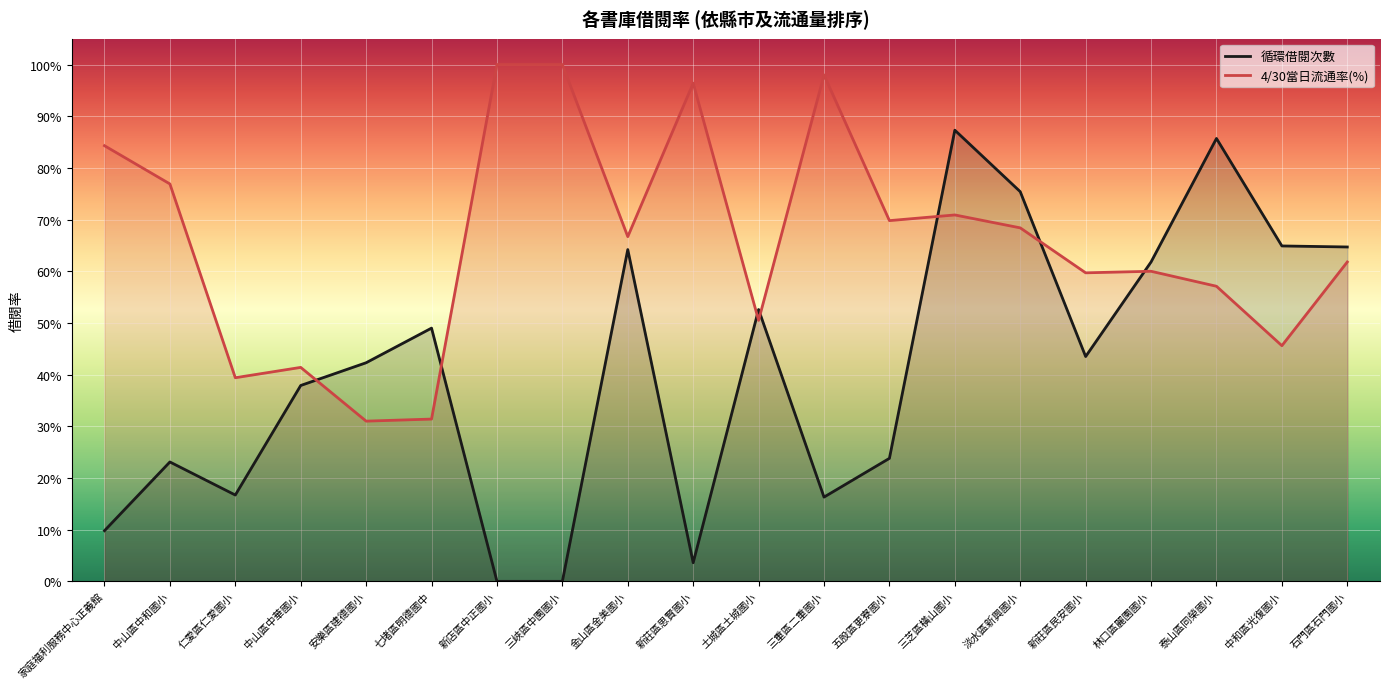

Which series has the widest spread of values?

循環借閱次數